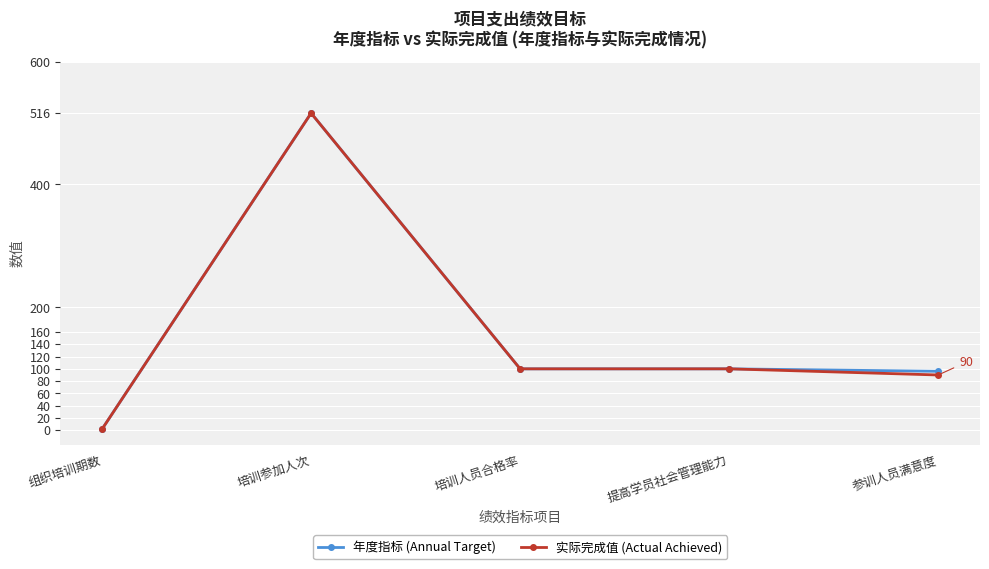

At which label does 实际完成值 (Actual Achieved) first exceed 100?

培训参加人次